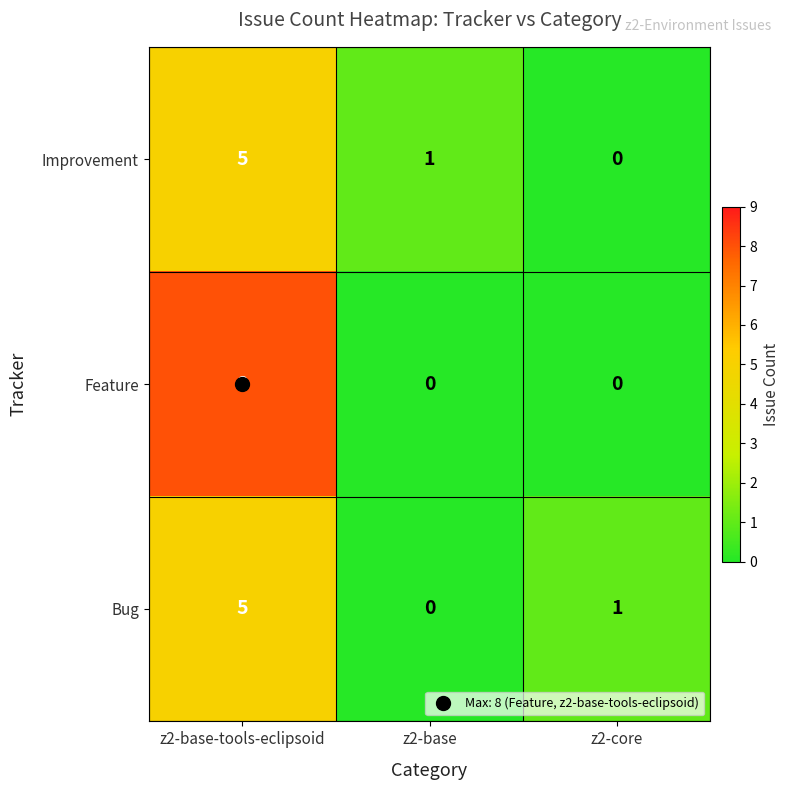

Which series has the widest spread of values?

Feature